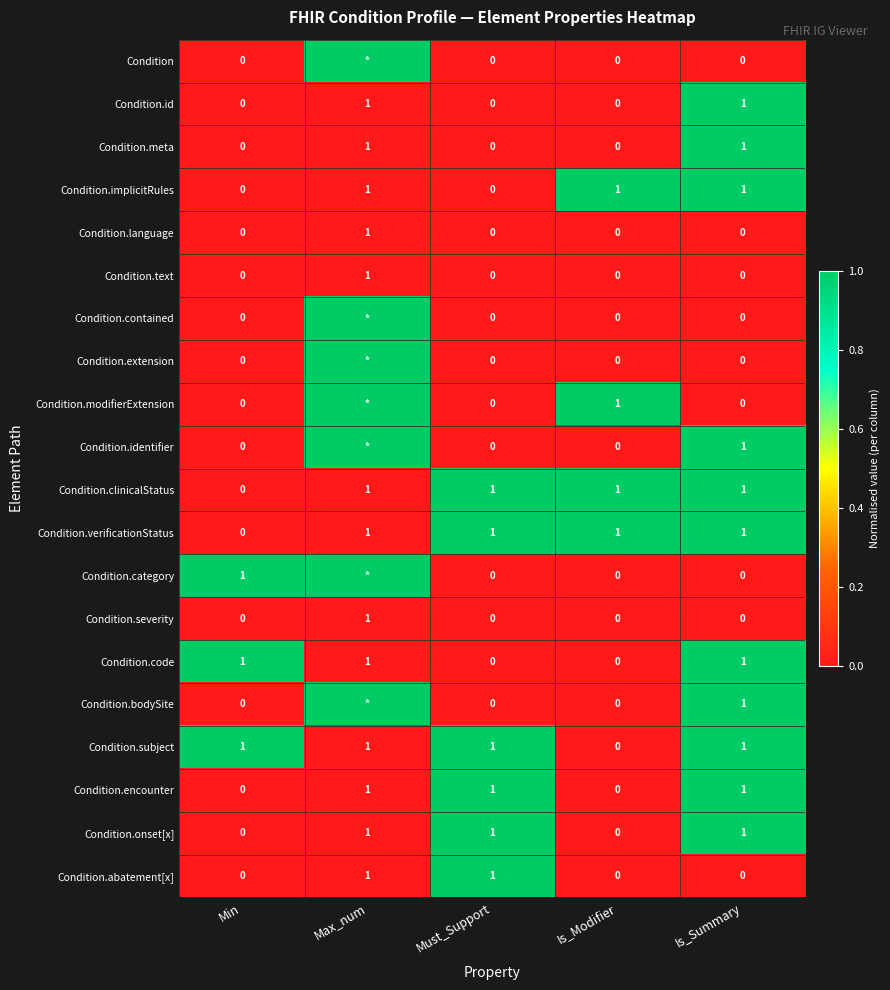

How many values in Condition.onset[x] are above zero?

3